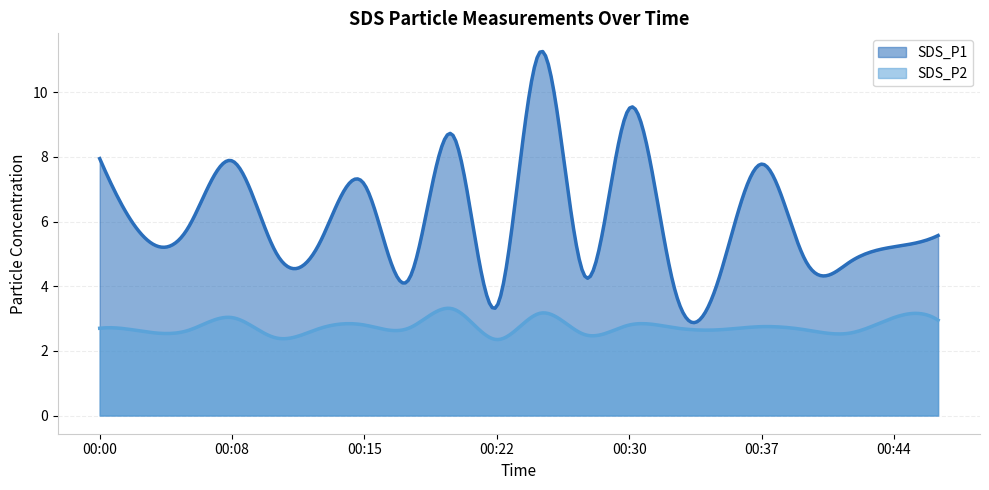

The SDS_P2 series shows 2.5 at 00:42. True or false?

True